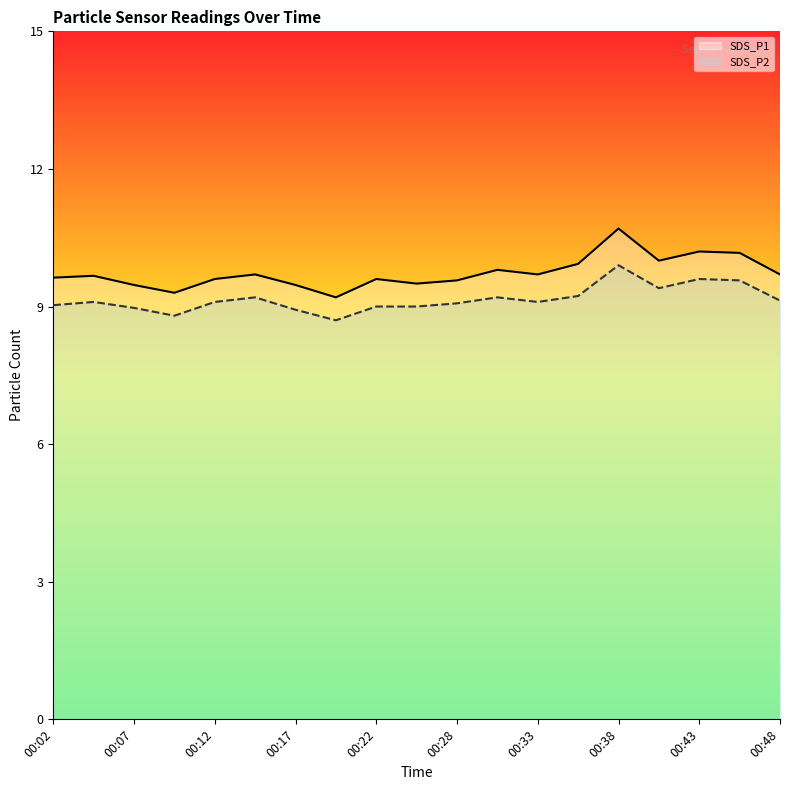

The value of SDS_P1_line at 11 is 15.6. True or false?

False